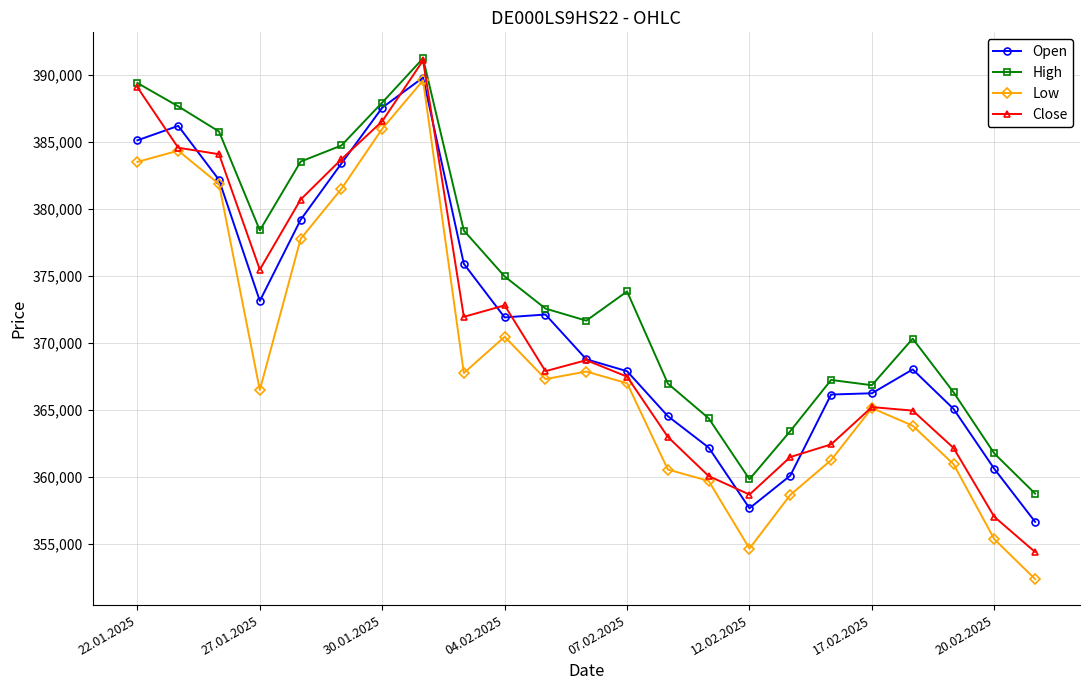

What is the value of the Close point at the 10th from the left?

372797